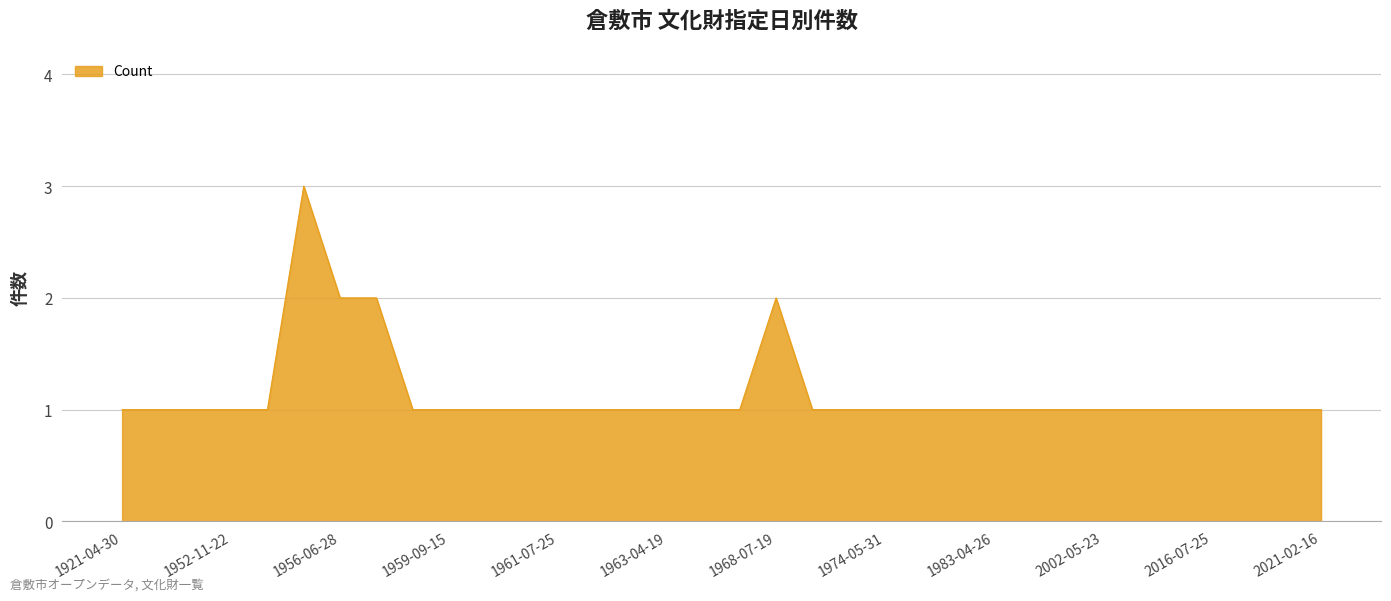

What is the sum of all values?

39